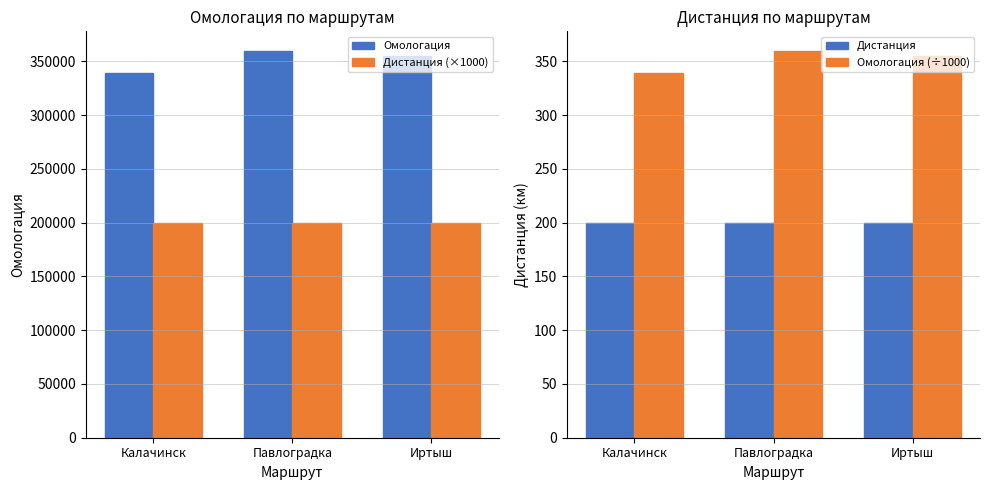

The value of Дистанция (×1000) at Павлоградка is 200000.0. True or false?

True